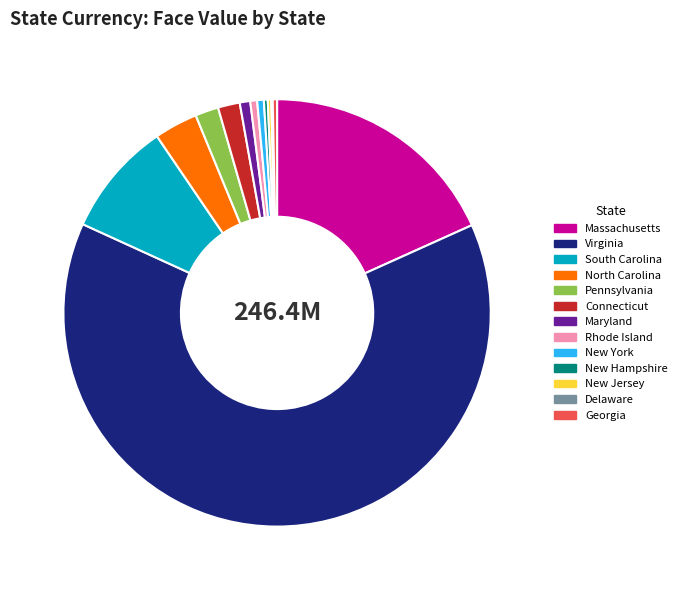

Which category has the biggest portion of the pie?

Virginia